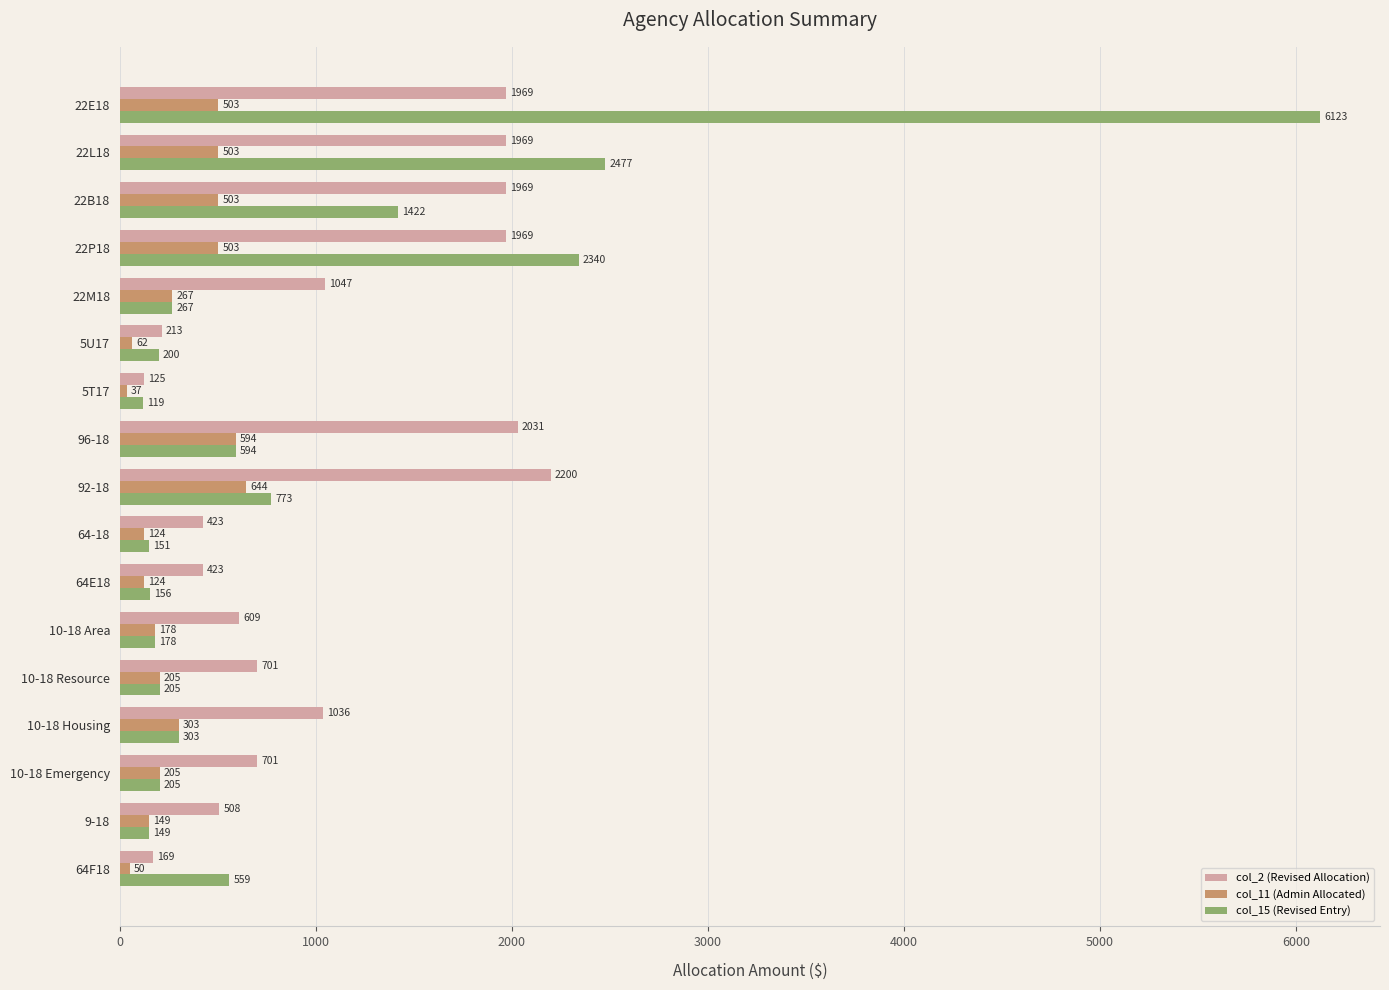

Rank the series by their maximum value, from highest to lowest.

col_15 (Revised Entry), col_2 (Revised Allocation), col_11 (Admin Allocated)